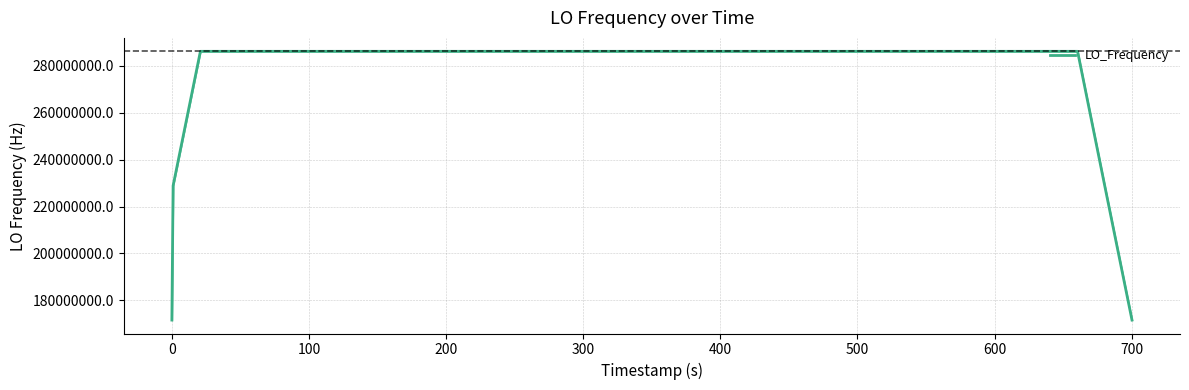

What is the difference between the maximum and minimum values?

114431520.7